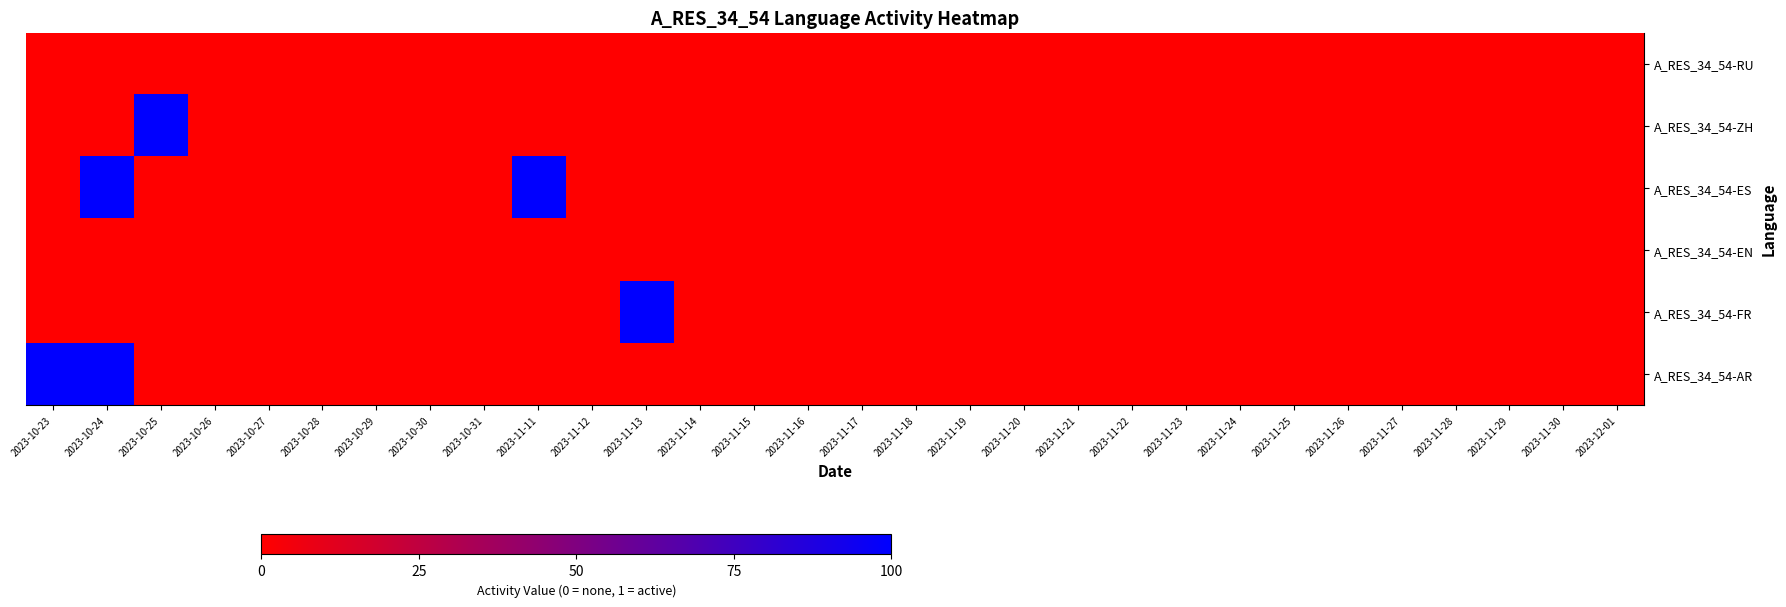

Reading left to right, list all the values displayed in this chart.

A_RES_34_54-RU: 2023-10-23=0	2023-10-24=0	2023-10-25=0	2023-10-26=0	2023-10-27=0	2023-10-28=0	2023-10-29=0	2023-10-30=0	2023-10-31=0	2023-11-11=0	2023-11-12=0	2023-11-13=0	2023-11-14=0	2023-11-15=0	2023-11-16=0	2023-11-17=0	2023-11-18=0	2023-11-19=0	2023-11-20=0	2023-11-21=0	2023-11-22=0	2023-11-23=0	2023-11-24=0	2023-11-25=0	2023-11-26=0	2023-11-27=0	2023-11-28=0	2023-11-29=0	2023-11-30=0	2023-12-01=0
A_RES_34_54-ZH: 2023-10-23=0	2023-10-24=0	2023-10-25=1	2023-10-26=0	2023-10-27=0	2023-10-28=0	2023-10-29=0	2023-10-30=0	2023-10-31=0	2023-11-11=0	2023-11-12=0	2023-11-13=0	2023-11-14=0	2023-11-15=0	2023-11-16=0	2023-11-17=0	2023-11-18=0	2023-11-19=0	2023-11-20=0	2023-11-21=0	2023-11-22=0	2023-11-23=0	2023-11-24=0	2023-11-25=0	2023-11-26=0	2023-11-27=0	2023-11-28=0	2023-11-29=0	2023-11-30=0	2023-12-01=0
A_RES_34_54-ES: 2023-10-23=0	2023-10-24=1	2023-10-25=0	2023-10-26=0	2023-10-27=0	2023-10-28=0	2023-10-29=0	2023-10-30=0	2023-10-31=0	2023-11-11=1	2023-11-12=0	2023-11-13=0	2023-11-14=0	2023-11-15=0	2023-11-16=0	2023-11-17=0	2023-11-18=0	2023-11-19=0	2023-11-20=0	2023-11-21=0	2023-11-22=0	2023-11-23=0	2023-11-24=0	2023-11-25=0	2023-11-26=0	2023-11-27=0	2023-11-28=0	2023-11-29=0	2023-11-30=0	2023-12-01=0
A_RES_34_54-EN: 2023-10-23=0	2023-10-24=0	2023-10-25=0	2023-10-26=0	2023-10-27=0	2023-10-28=0	2023-10-29=0	2023-10-30=0	2023-10-31=0	2023-11-11=0	2023-11-12=0	2023-11-13=0	2023-11-14=0	2023-11-15=0	2023-11-16=0	2023-11-17=0	2023-11-18=0	2023-11-19=0	2023-11-20=0	2023-11-21=0	2023-11-22=0	2023-11-23=0	2023-11-24=0	2023-11-25=0	2023-11-26=0	2023-11-27=0	2023-11-28=0	2023-11-29=0	2023-11-30=0	2023-12-01=0
A_RES_34_54-FR: 2023-10-23=0	2023-10-24=0	2023-10-25=0	2023-10-26=0	2023-10-27=0	2023-10-28=0	2023-10-29=0	2023-10-30=0	2023-10-31=0	2023-11-11=0	2023-11-12=0	2023-11-13=1	2023-11-14=0	2023-11-15=0	2023-11-16=0	2023-11-17=0	2023-11-18=0	2023-11-19=0	2023-11-20=0	2023-11-21=0	2023-11-22=0	2023-11-23=0	2023-11-24=0	2023-11-25=0	2023-11-26=0	2023-11-27=0	2023-11-28=0	2023-11-29=0	2023-11-30=0	2023-12-01=0
A_RES_34_54-AR: 2023-10-23=1	2023-10-24=1	2023-10-25=0	2023-10-26=0	2023-10-27=0	2023-10-28=0	2023-10-29=0	2023-10-30=0	2023-10-31=0	2023-11-11=0	2023-11-12=0	2023-11-13=0	2023-11-14=0	2023-11-15=0	2023-11-16=0	2023-11-17=0	2023-11-18=0	2023-11-19=0	2023-11-20=0	2023-11-21=0	2023-11-22=0	2023-11-23=0	2023-11-24=0	2023-11-25=0	2023-11-26=0	2023-11-27=0	2023-11-28=0	2023-11-29=0	2023-11-30=0	2023-12-01=0